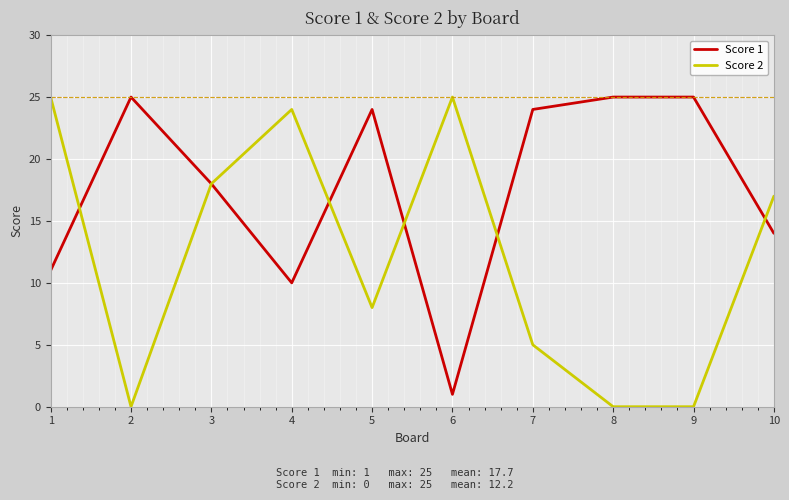

Which series has the largest range (max minus min)?

Score 2